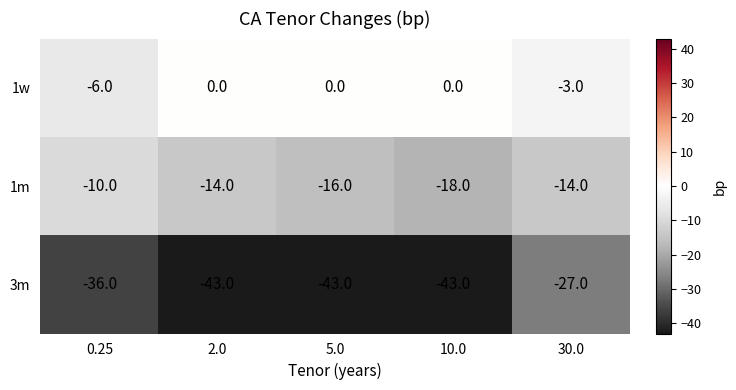

What is the minimum value for 3m?

-43